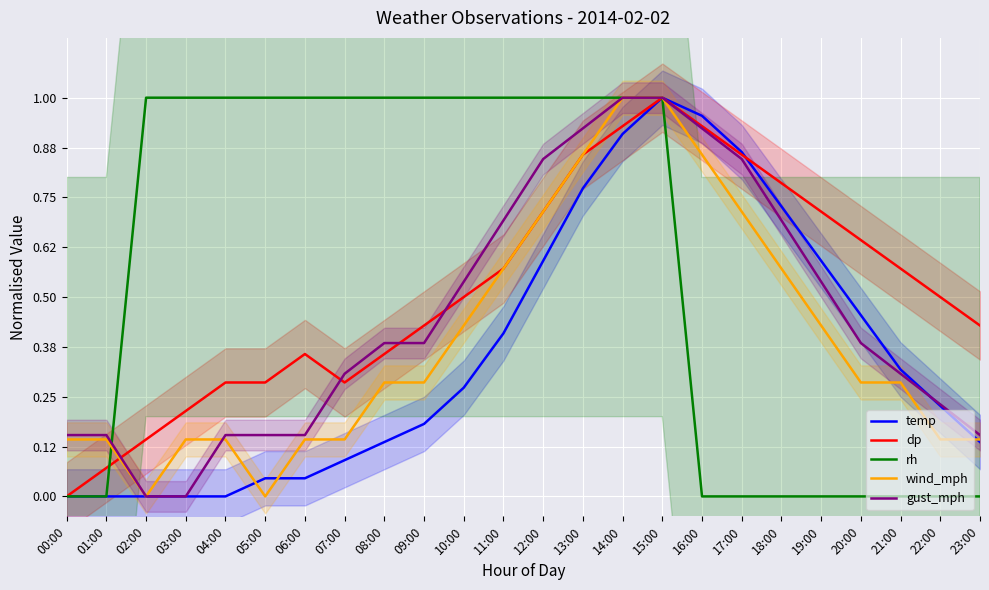

Reading left to right, list all the values displayed in this chart.

temp: 00:00=0.0	01:00=0.0	02:00=0.0	03:00=0.0	04:00=0.0	05:00=0.0	06:00=0.0	07:00=0.1	08:00=0.1	09:00=0.2	10:00=0.3	11:00=0.4	12:00=0.6	13:00=0.8	14:00=0.9	15:00=1.0	16:00=1.0	17:00=0.9	18:00=0.7	19:00=0.6	20:00=0.5	21:00=0.3	22:00=0.2	23:00=0.1
dp: 00:00=0.0	01:00=0.1	02:00=0.1	03:00=0.2	04:00=0.3	05:00=0.3	06:00=0.4	07:00=0.3	08:00=0.4	09:00=0.4	10:00=0.5	11:00=0.6	12:00=0.7	13:00=0.9	14:00=0.9	15:00=1.0	16:00=0.9	17:00=0.9	18:00=0.8	19:00=0.7	20:00=0.6	21:00=0.6	22:00=0.5	23:00=0.4
rh: 00:00=0.0	01:00=0.0	02:00=1.0	03:00=1.0	04:00=1.0	05:00=1.0	06:00=1.0	07:00=1.0	08:00=1.0	09:00=1.0	10:00=1.0	11:00=1.0	12:00=1.0	13:00=1.0	14:00=1.0	15:00=1.0	16:00=0.0	17:00=0.0	18:00=0.0	19:00=0.0	20:00=0.0	21:00=0.0	22:00=0.0	23:00=0.0
wind_mph: 00:00=0.1	01:00=0.1	02:00=0.0	03:00=0.1	04:00=0.1	05:00=0.0	06:00=0.1	07:00=0.1	08:00=0.3	09:00=0.3	10:00=0.4	11:00=0.6	12:00=0.7	13:00=0.9	14:00=1.0	15:00=1.0	16:00=0.9	17:00=0.7	18:00=0.6	19:00=0.4	20:00=0.3	21:00=0.3	22:00=0.1	23:00=0.1
gust_mph: 00:00=0.2	01:00=0.2	02:00=0.0	03:00=0.0	04:00=0.2	05:00=0.2	06:00=0.2	07:00=0.3	08:00=0.4	09:00=0.4	10:00=0.5	11:00=0.7	12:00=0.8	13:00=0.9	14:00=1.0	15:00=1.0	16:00=0.9	17:00=0.8	18:00=0.7	19:00=0.5	20:00=0.4	21:00=0.3	22:00=0.2	23:00=0.2